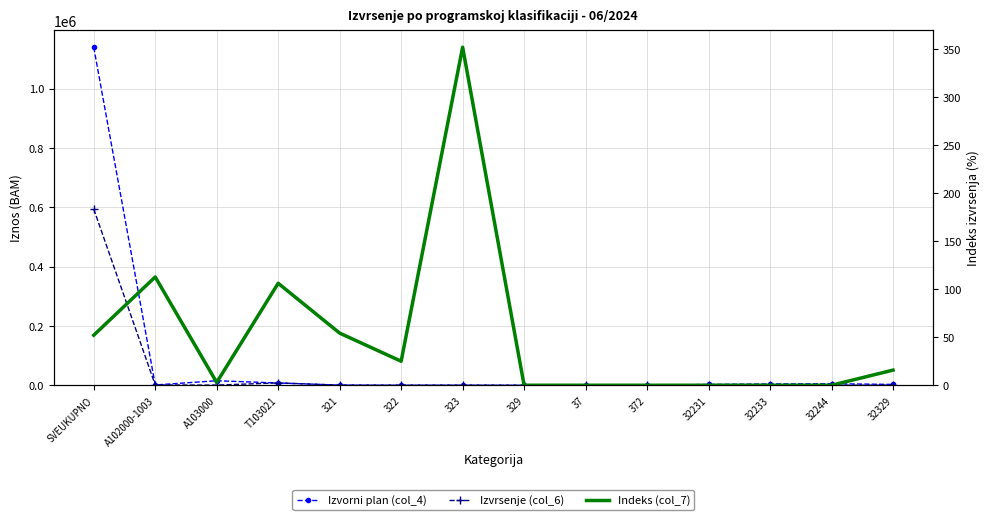

True or false: Indeks (col_7) and Izvrsenje (col_6) intersect in this chart.

False